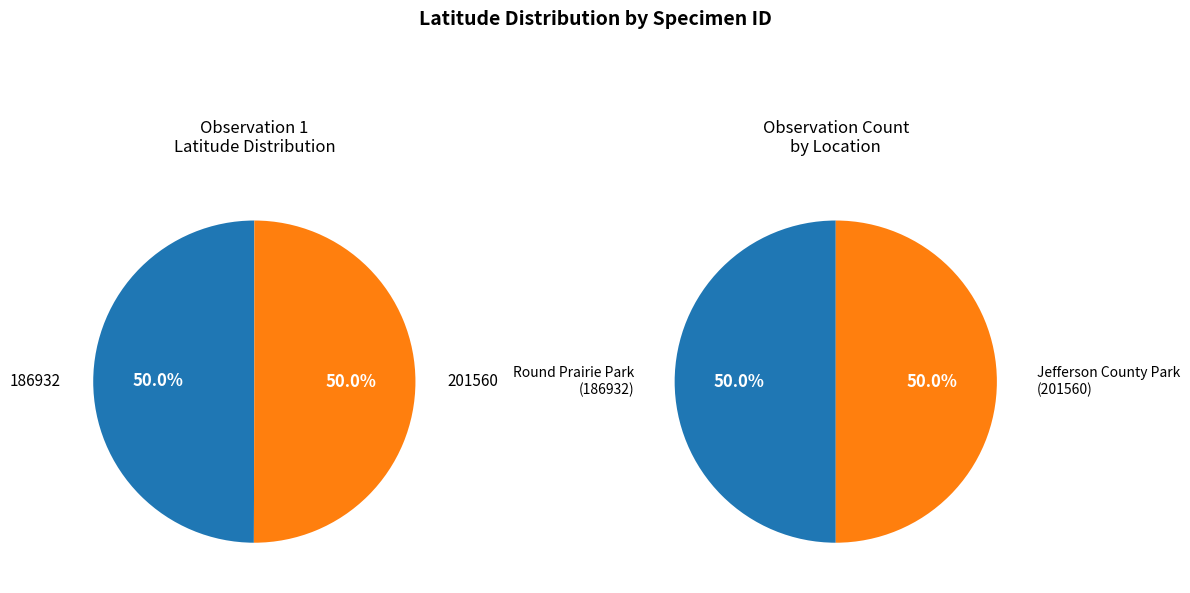

To the nearest percent, what is the combined percentage of 186932 and 201560?

100%